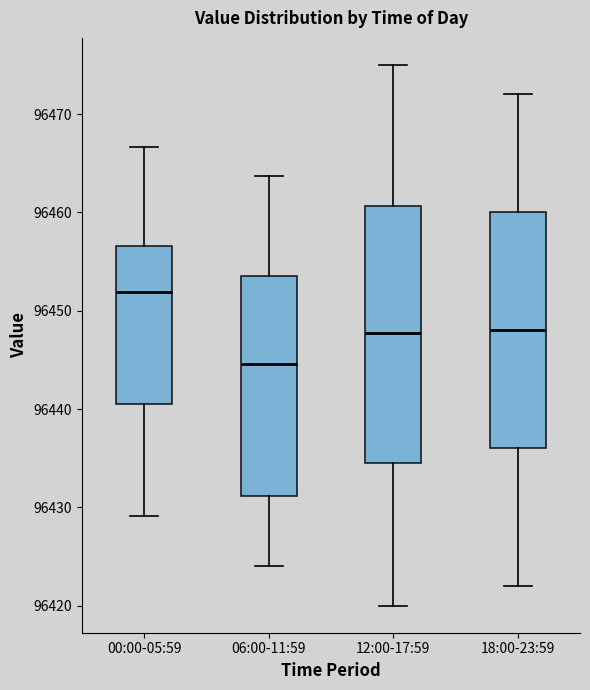

Which box has the highest median line?

00:00-05:59